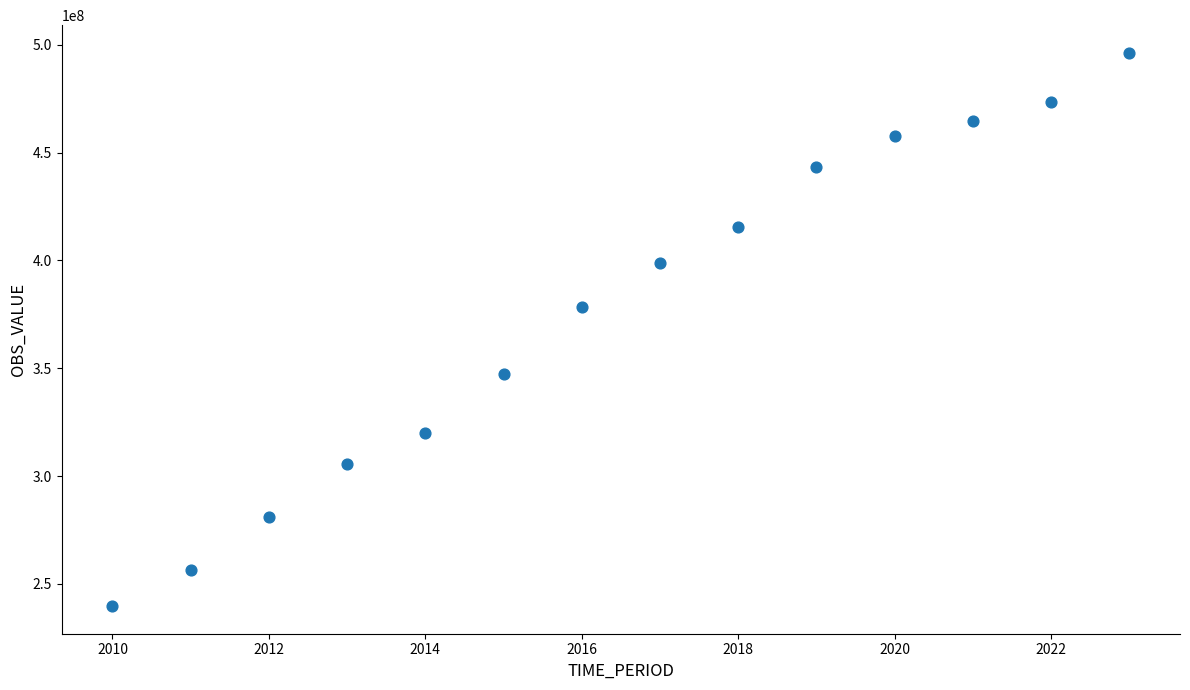

What Y value in the scatter plot is closest to 367982600?

378279400